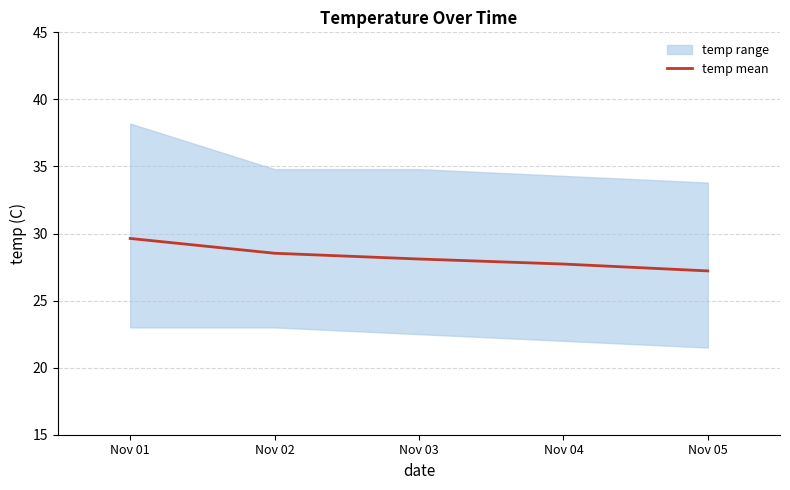

Reading left to right, transcribe all the data shown in this chart.

Nov 01=29.6	Nov 02=28.5	Nov 03=28.1	Nov 04=27.7	Nov 05=27.2